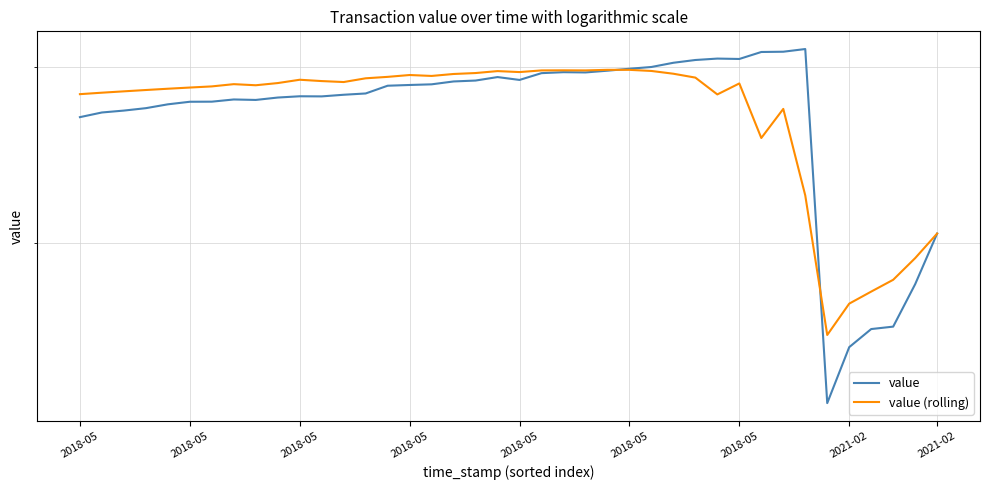

How many values in the value (rolling) series exceed 2?

35